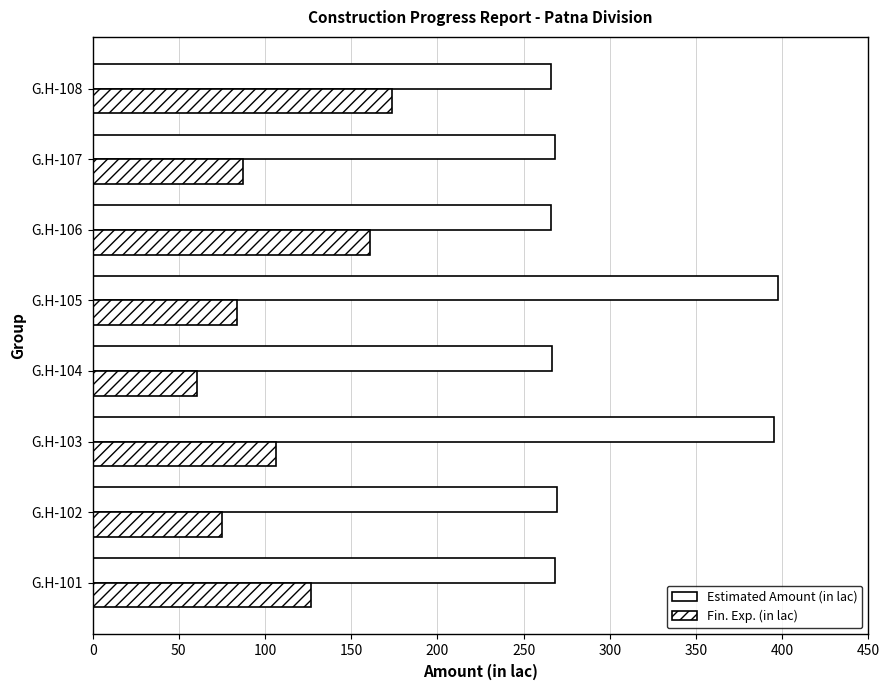

Count the number of categories in the chart.

8